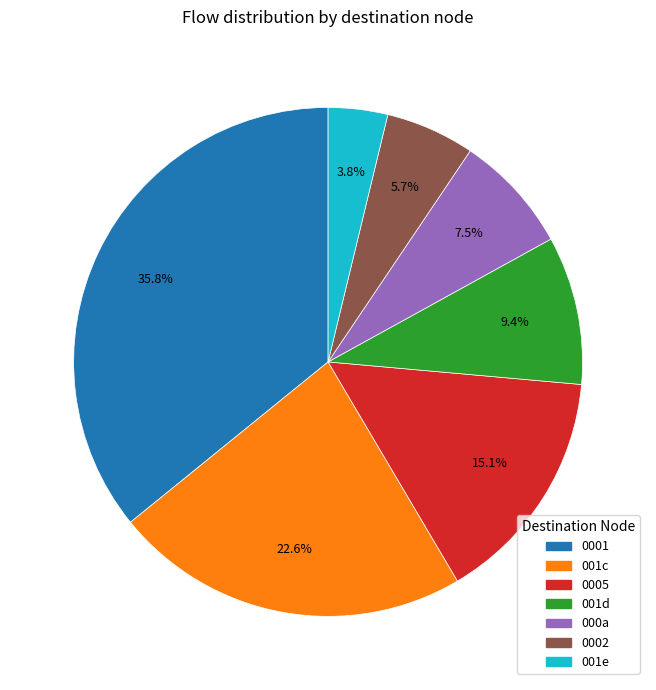

Is there any slice that represents more than half of the pie?

No